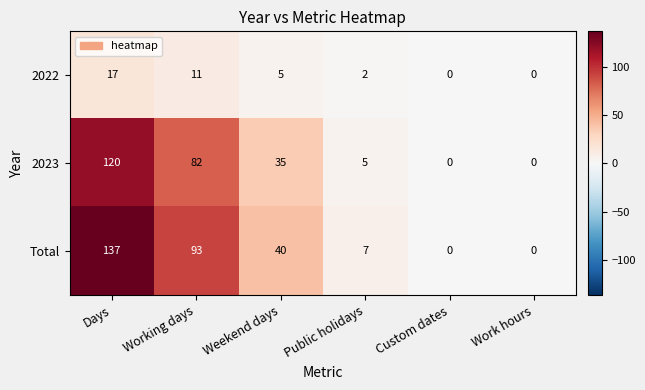

Rank the series by their maximum value, from highest to lowest.

Total, 2023, 2022